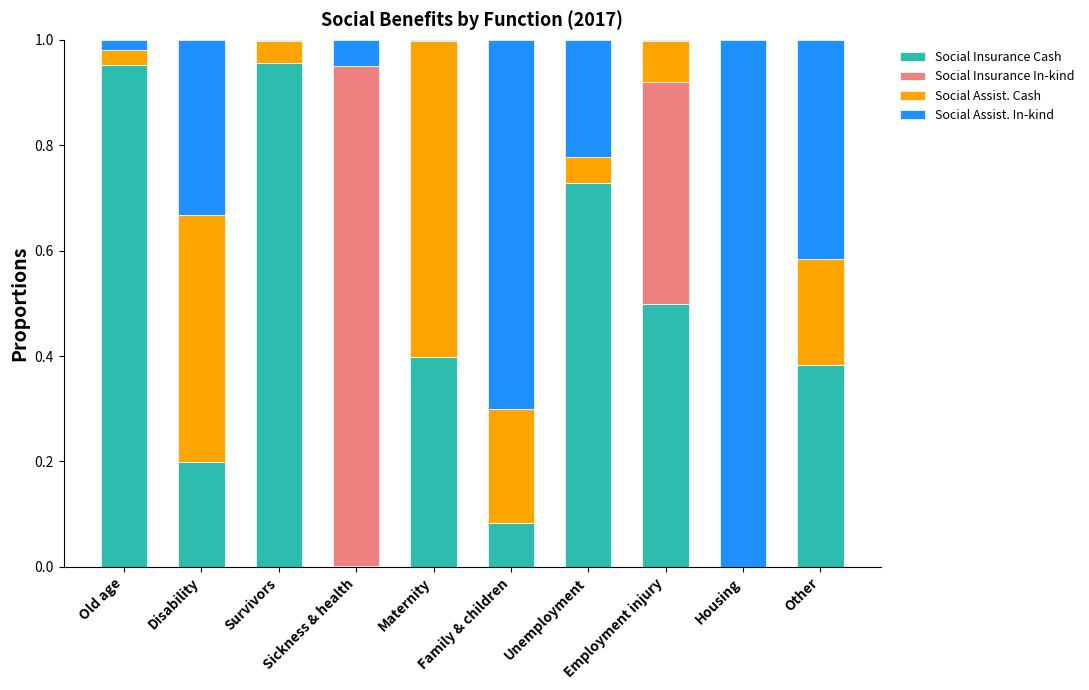

How many series are shown in this chart?

4